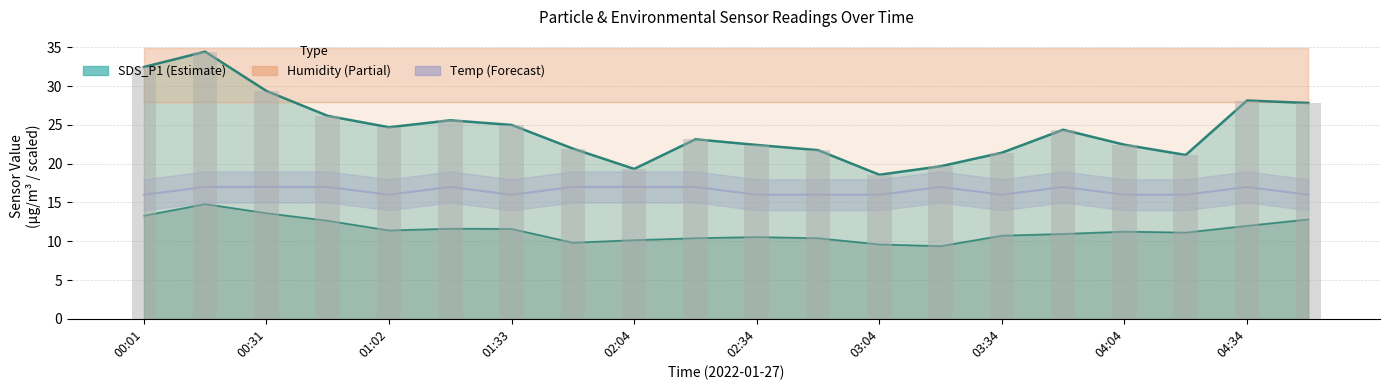

What position from the right is 02:34?

10